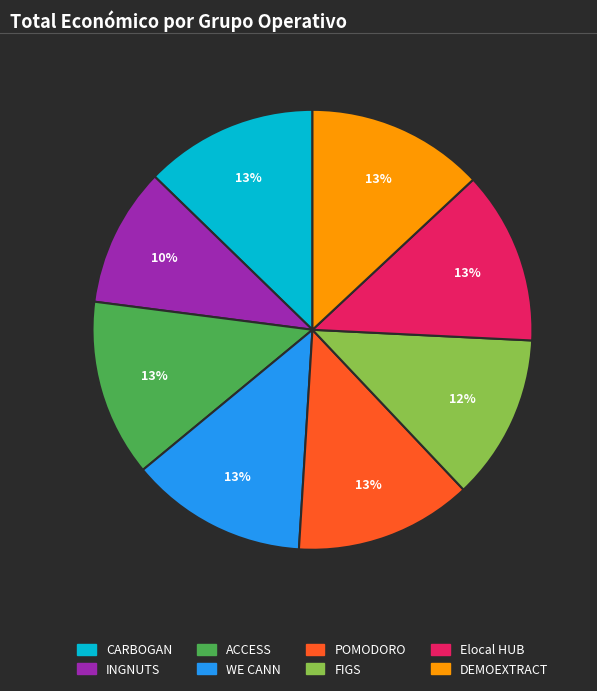

How many slices are in this pie chart?

8